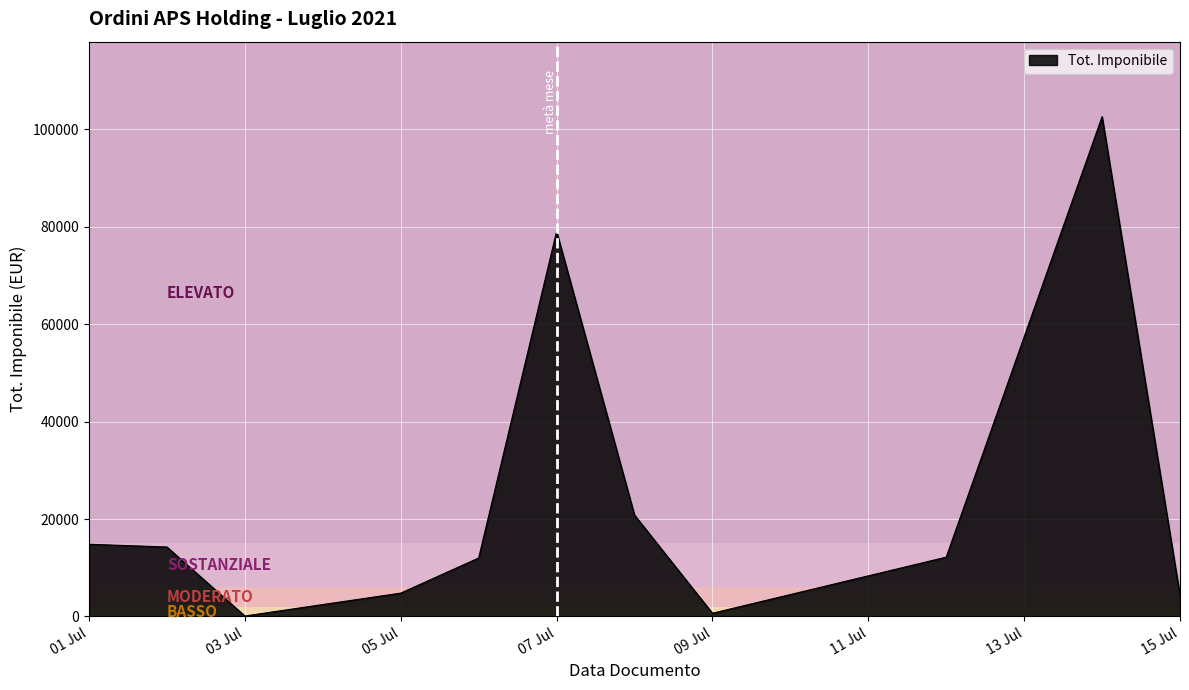

What is the difference between the maximum and minimum values?

102465.6